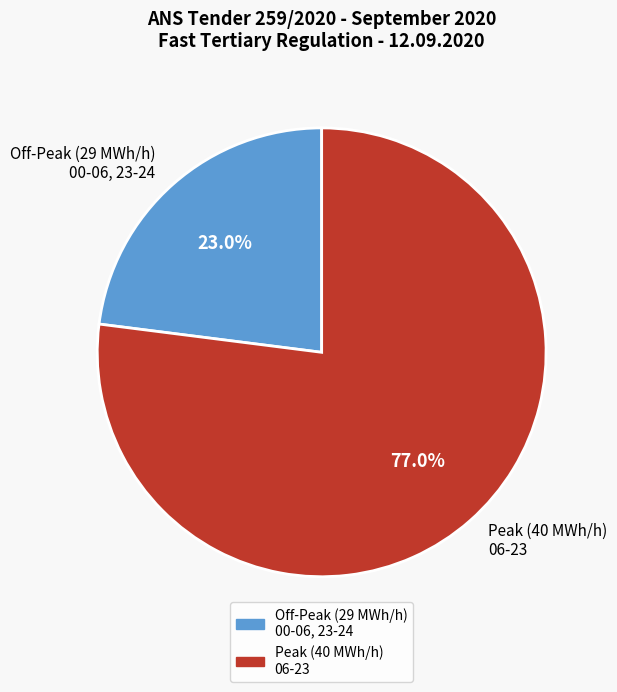

Which slice is the smallest?

Off-Peak (29 MWh/h) 00-06, 23-24